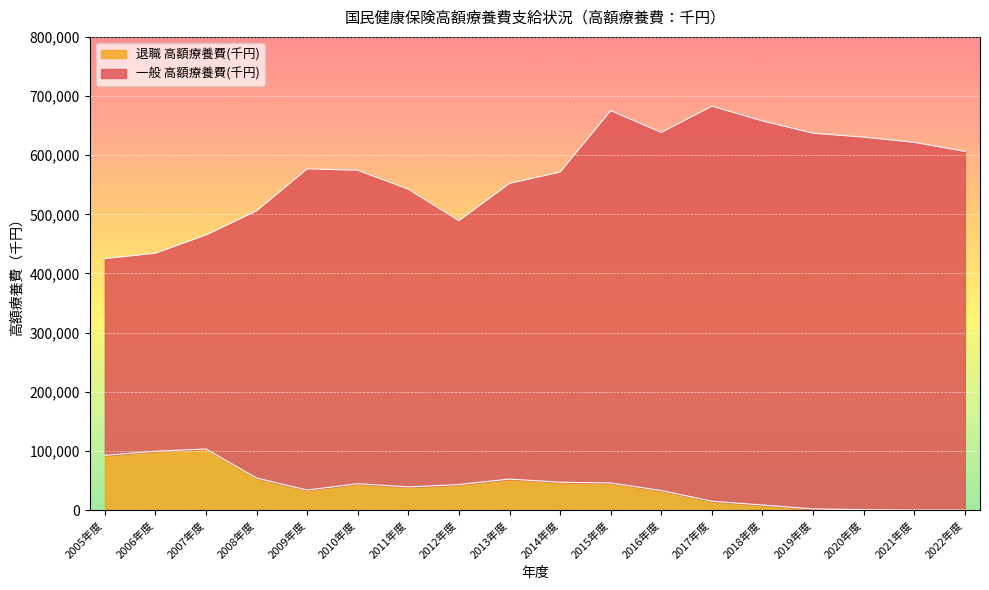

At which label is 一般 高額療養費(千円) closest to 553937?

2013年度